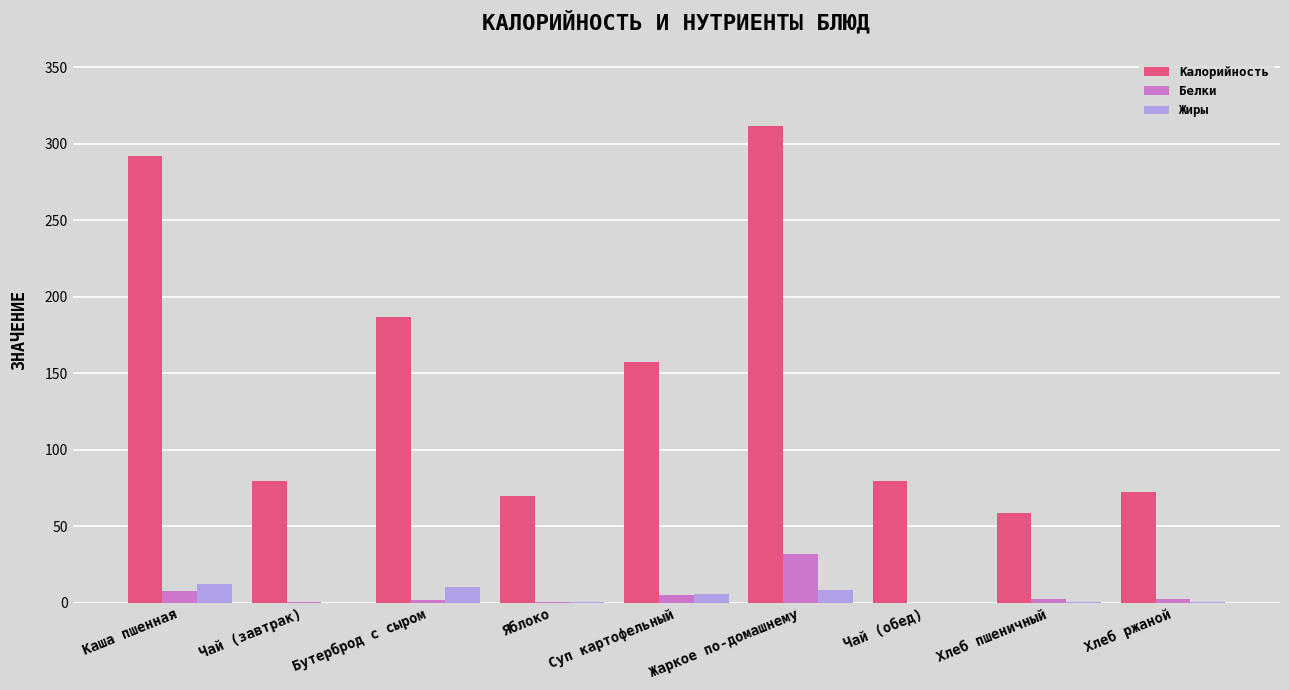

What is the sum of all Белки values?

50.0